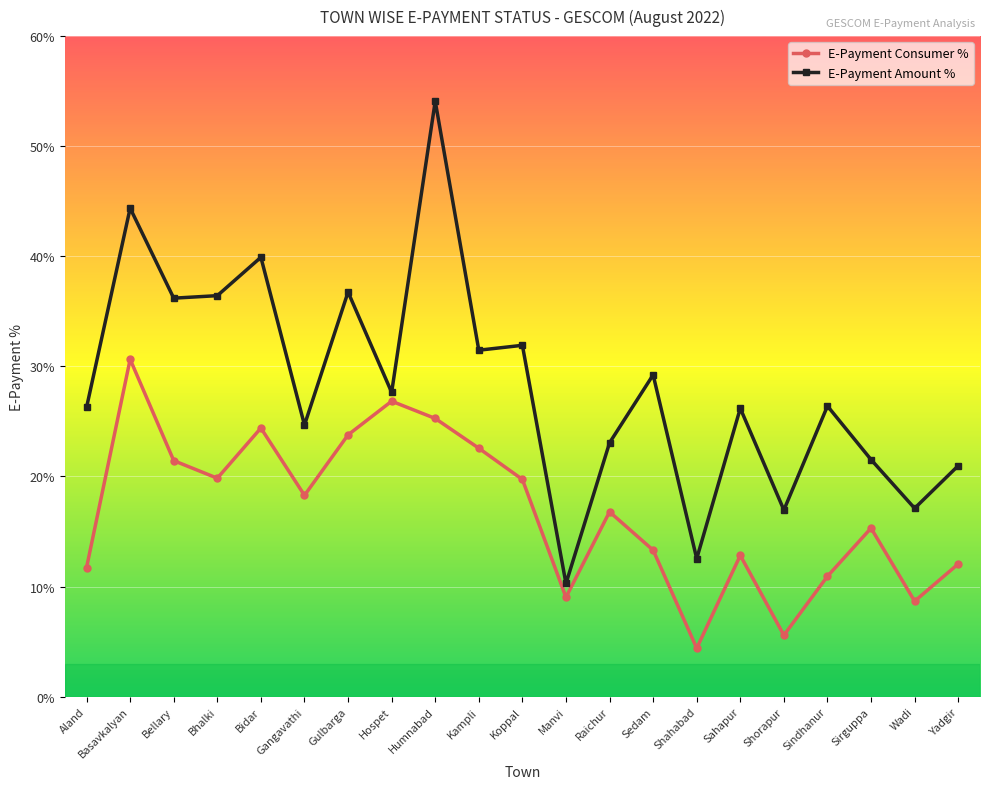

What is the difference between the maximum and minimum values in the E-Payment Amount % series?

43.8